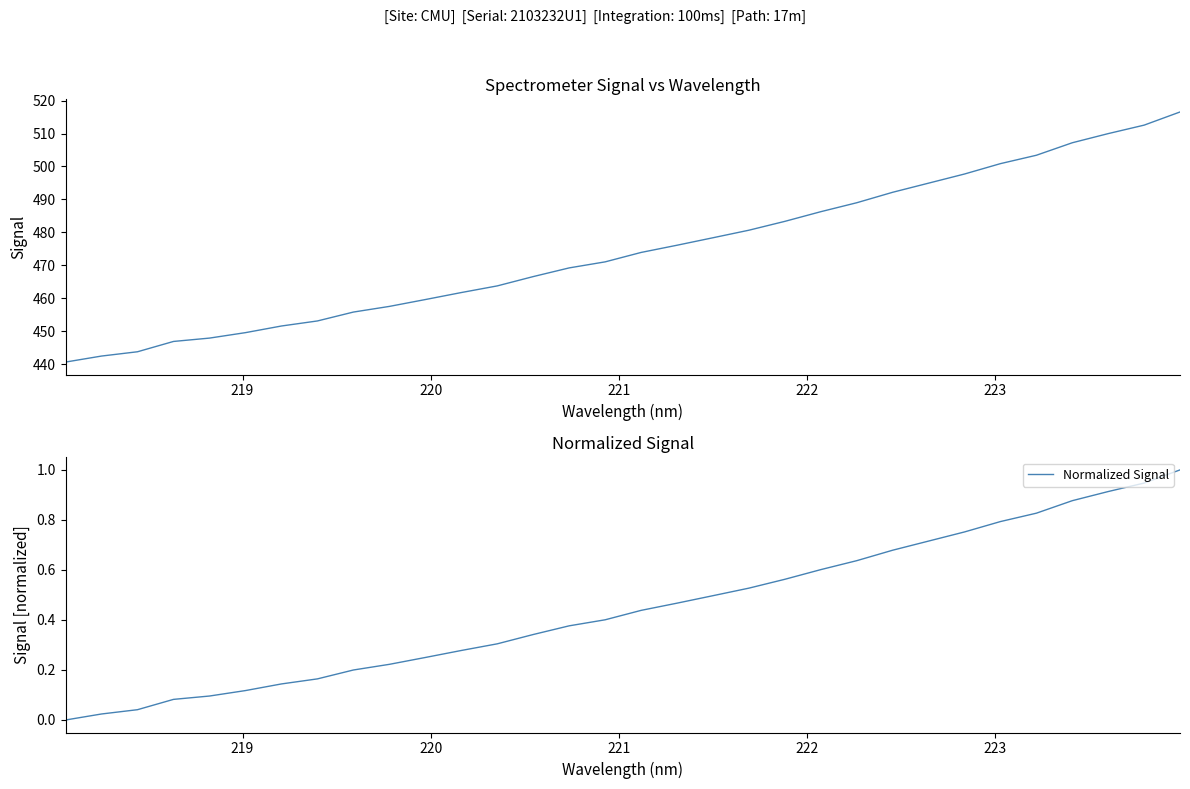

Does the chart display data point markers on the line(s)?

No